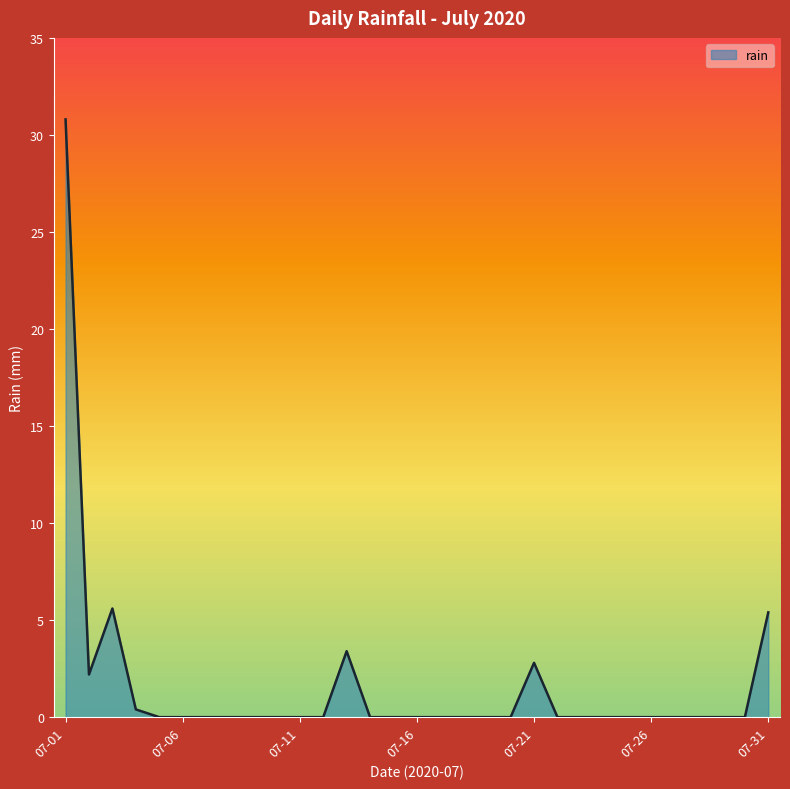

True or false: there are more than 2 points higher than both neighbors.

True